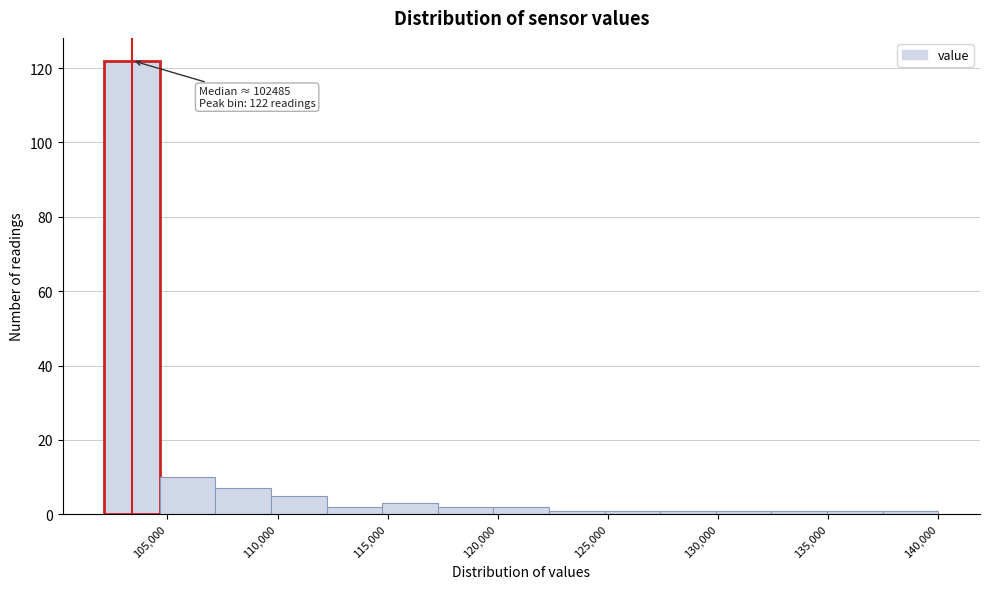

Which range on the x-axis has the tallest bar?

102000 to 104500